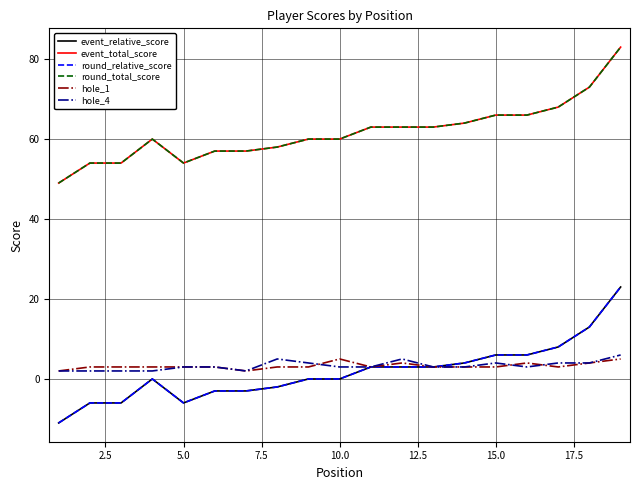

What is the value of the round_total_score point at the 10th from the left?

60